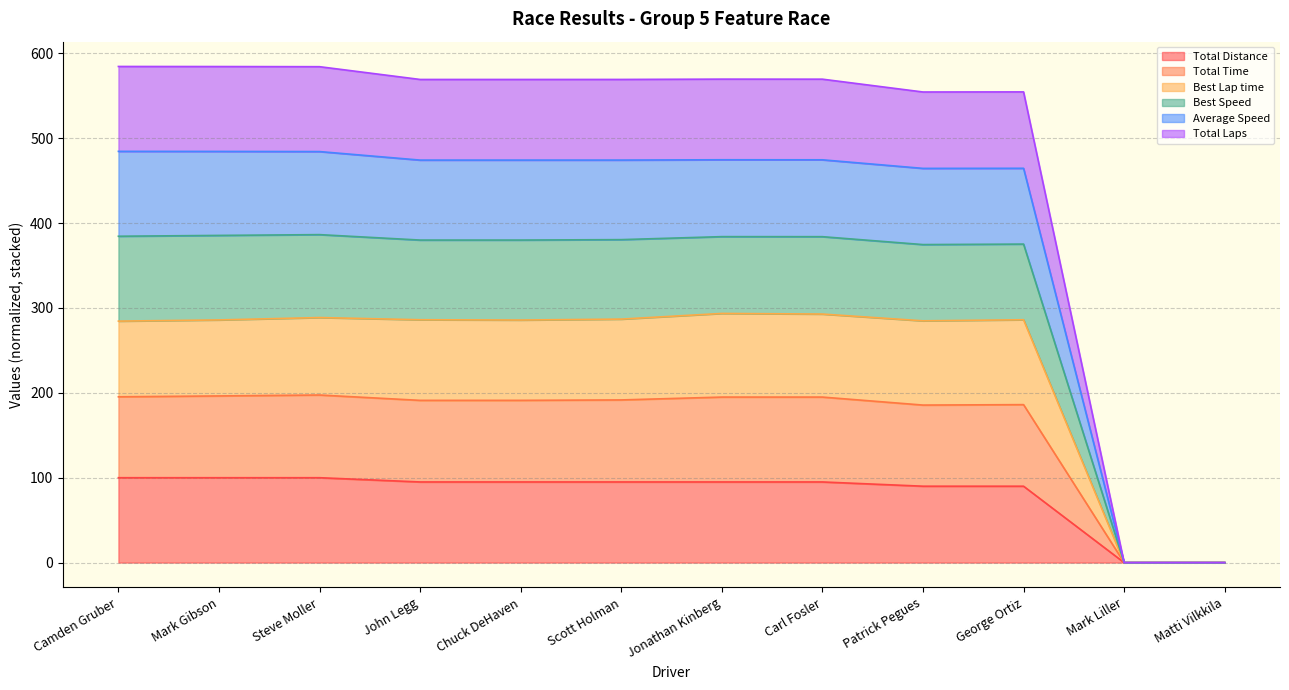

At which label does Total Distance first exceed 95?

Camden Gruber